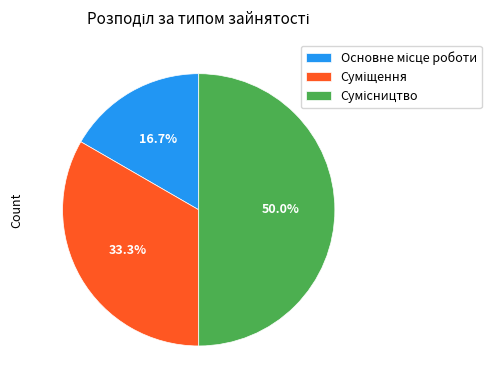

Which slice is the smallest?

Основне місце роботи